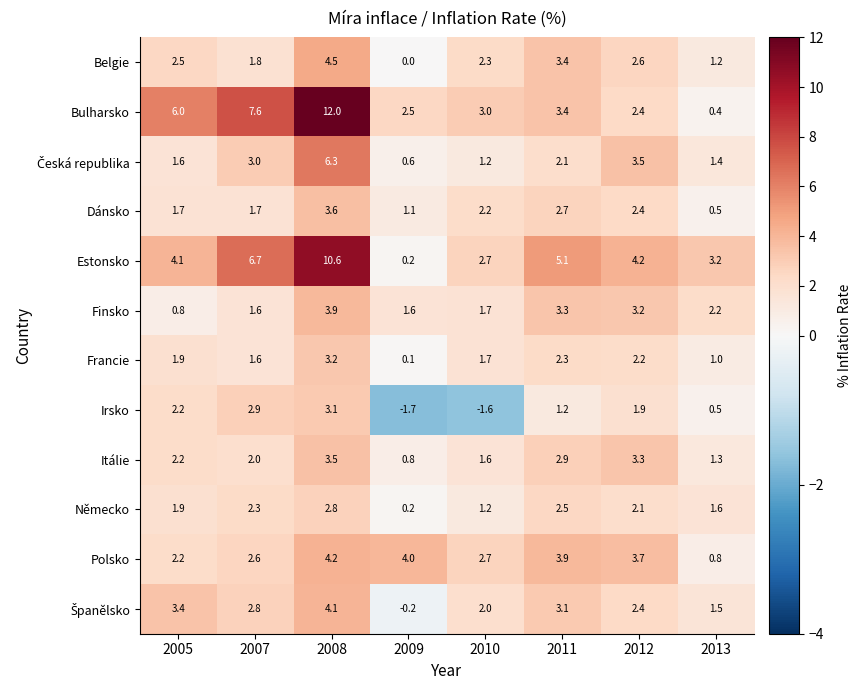

True or false: Belgie has a value of 1.7 at 2013.

False